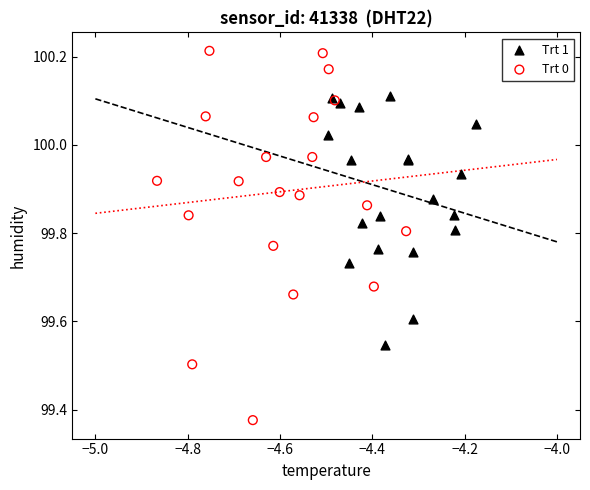

Which series reaches the minimum Y coordinate?

Trt 0